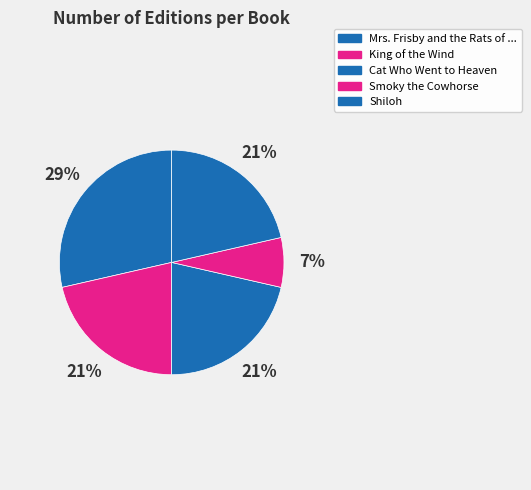

Which slice is the smallest?

Smoky the Cowhorse